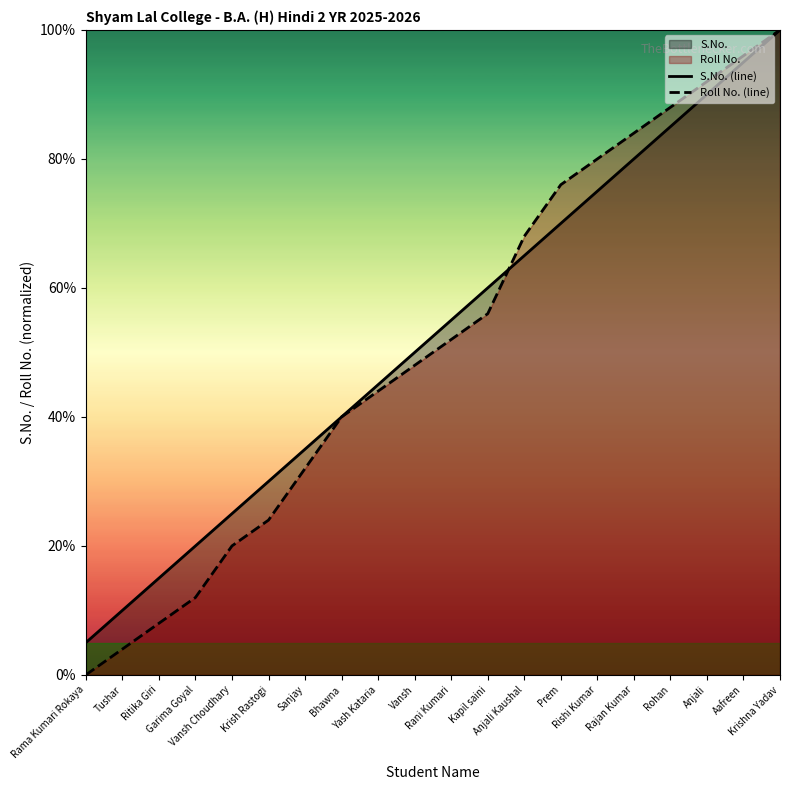

Where does the S.No. (line) series first go above 55?

Rani Kumari